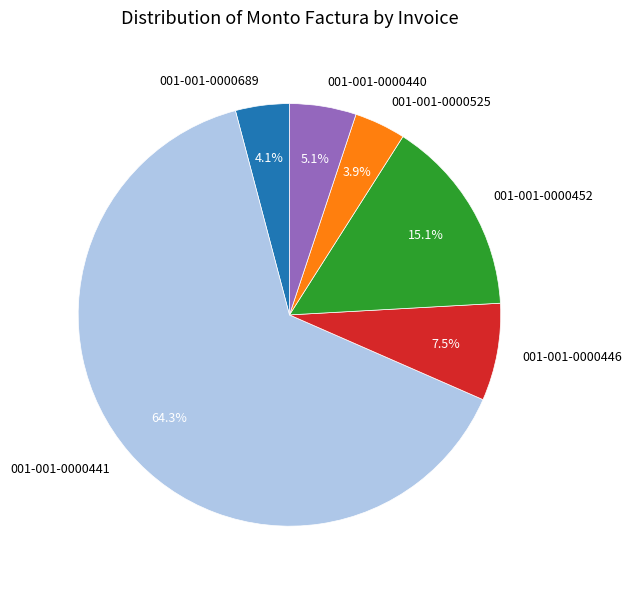

What is the total percentage of 001-001-0000689 and 001-001-0000525?

8.0%